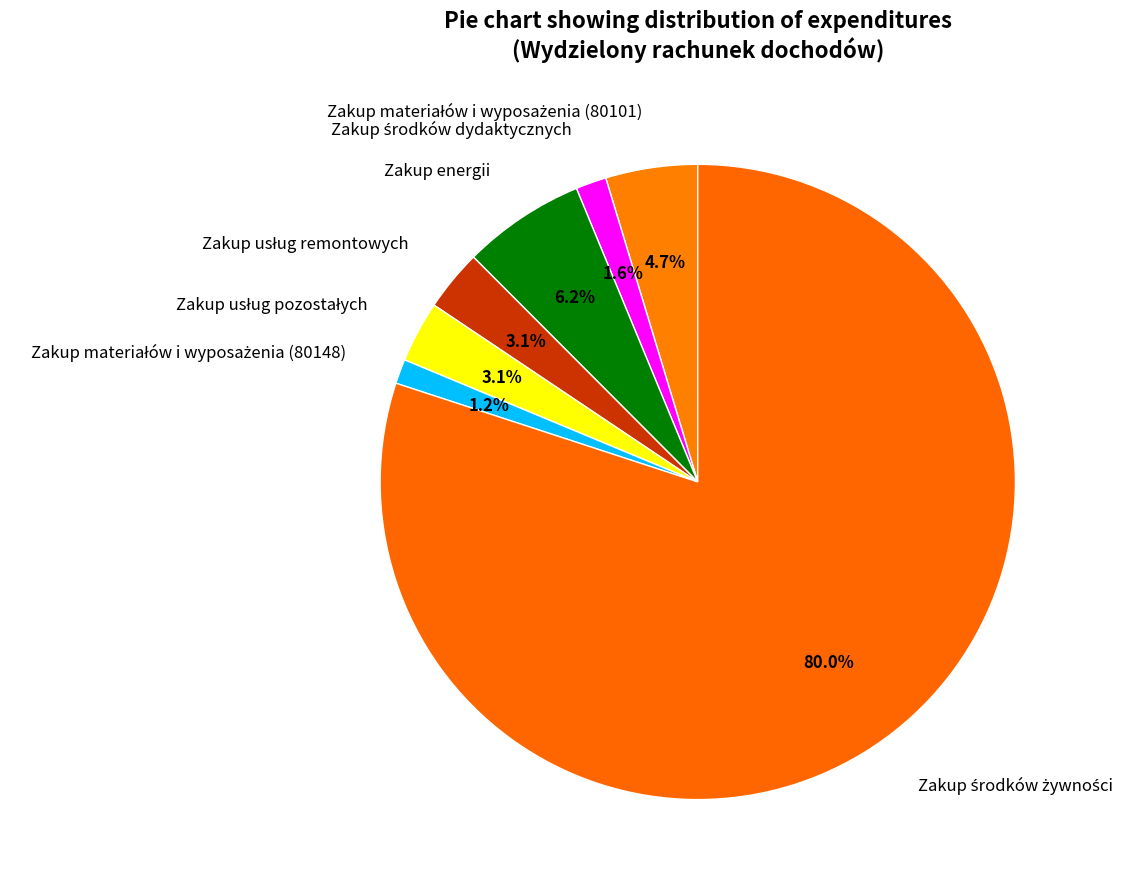

What portion of the pie excludes Zakup energii?

93.8%